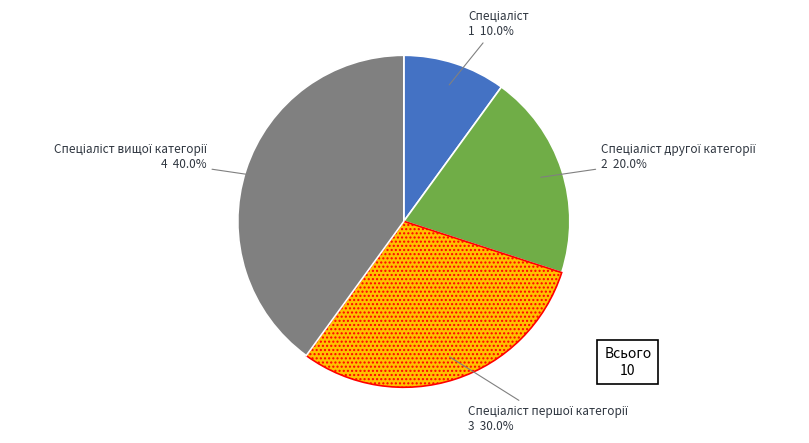

Count the number of slices in the pie.

4